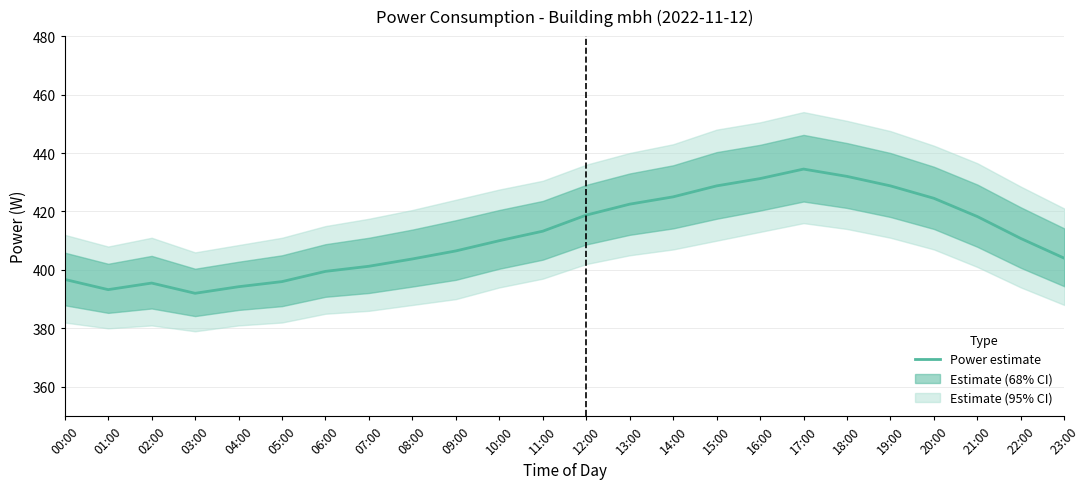

Reading left to right, transcribe all the data shown in this chart.

00:00=396.8	01:00=393.2	02:00=395.5	03:00=392.0	04:00=394.2	05:00=396.0	06:00=399.5	07:00=401.2	08:00=403.8	09:00=406.5	10:00=410.0	11:00=413.2	12:00=418.8	13:00=422.5	14:00=425.0	15:00=428.8	16:00=431.2	17:00=434.5	18:00=432.0	19:00=428.8	20:00=424.5	21:00=418.2	22:00=410.8	23:00=404.0